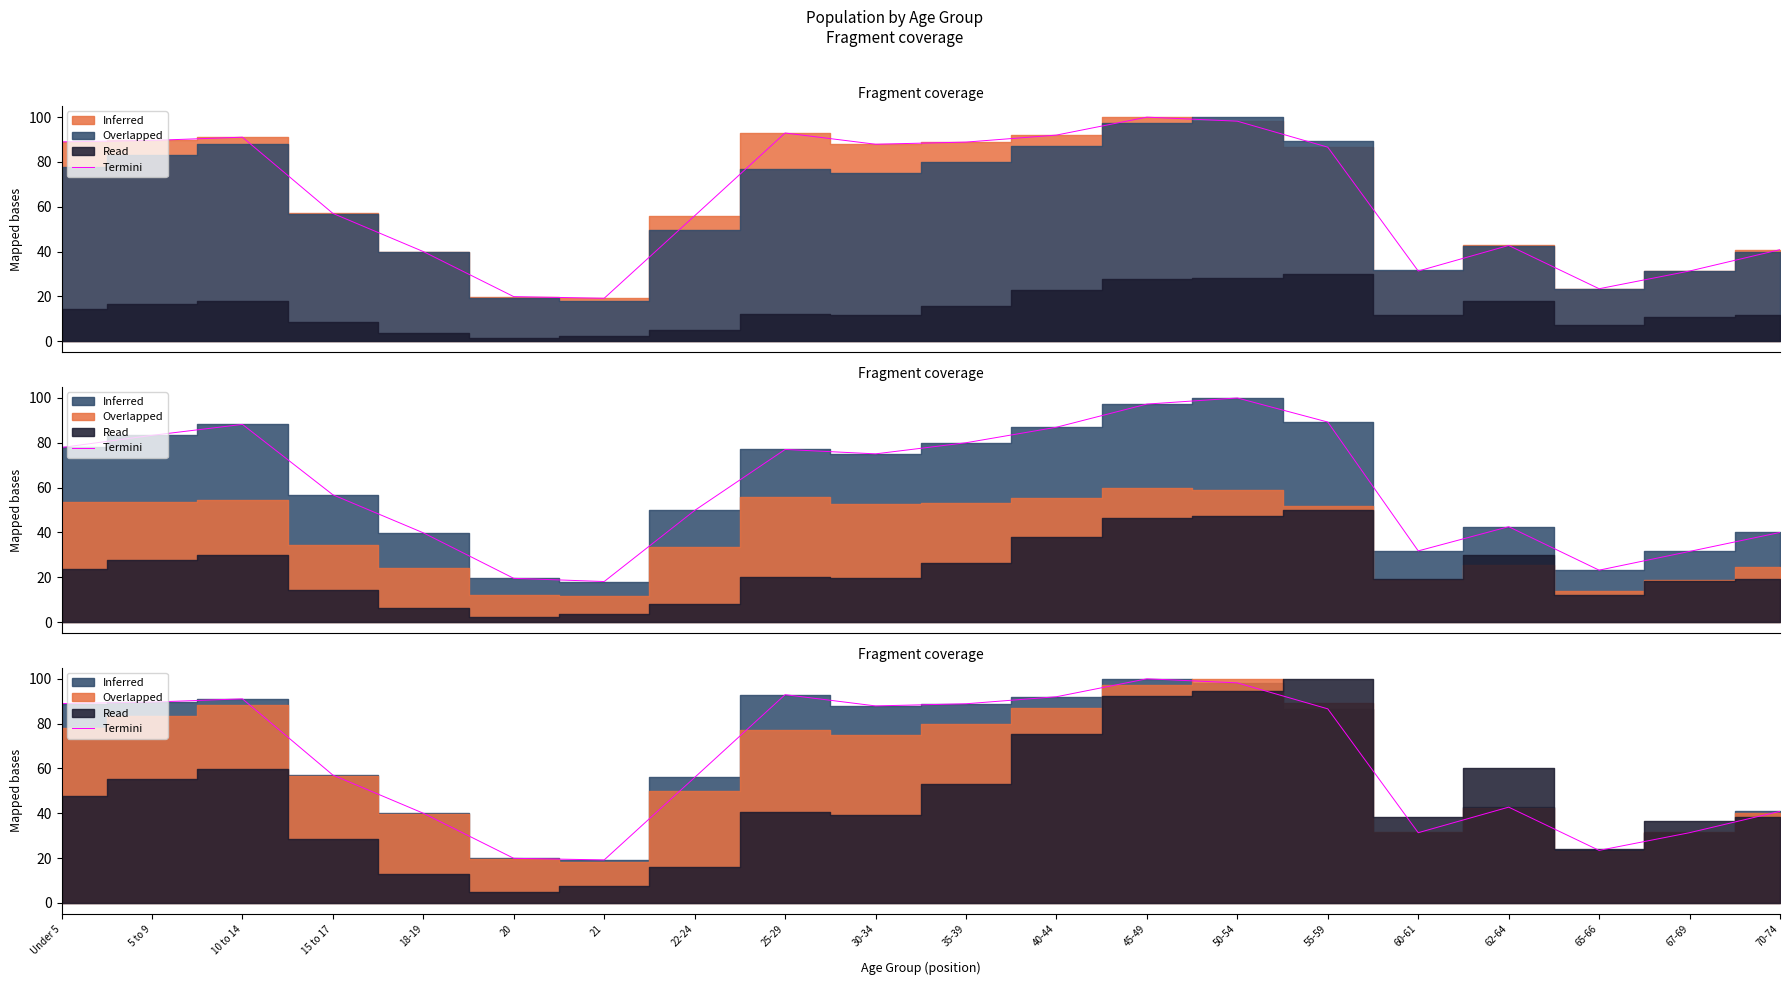

At which category does the chart reach its peak across all series?

45-49